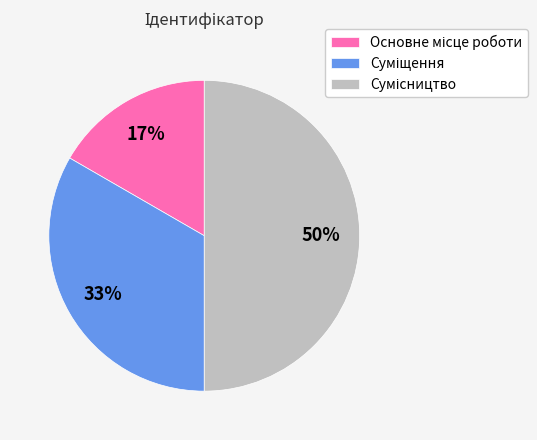

To the nearest percent, what is the average slice percentage?

33%